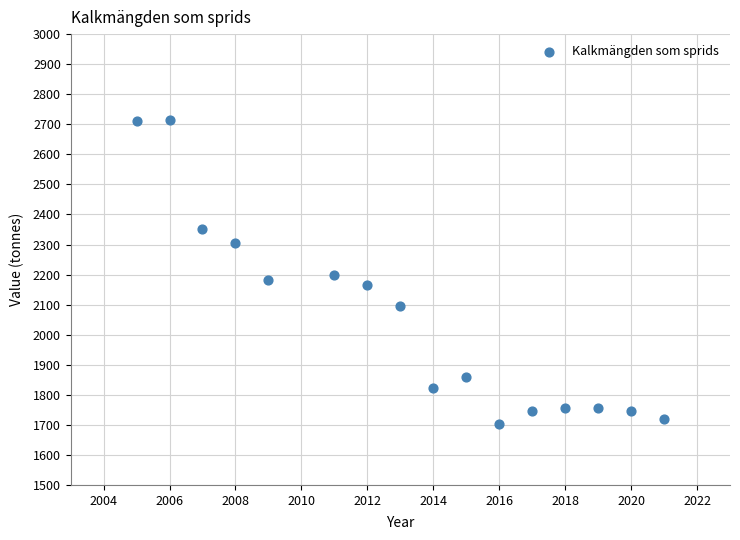

What is the range of X values (max minus min)?

16